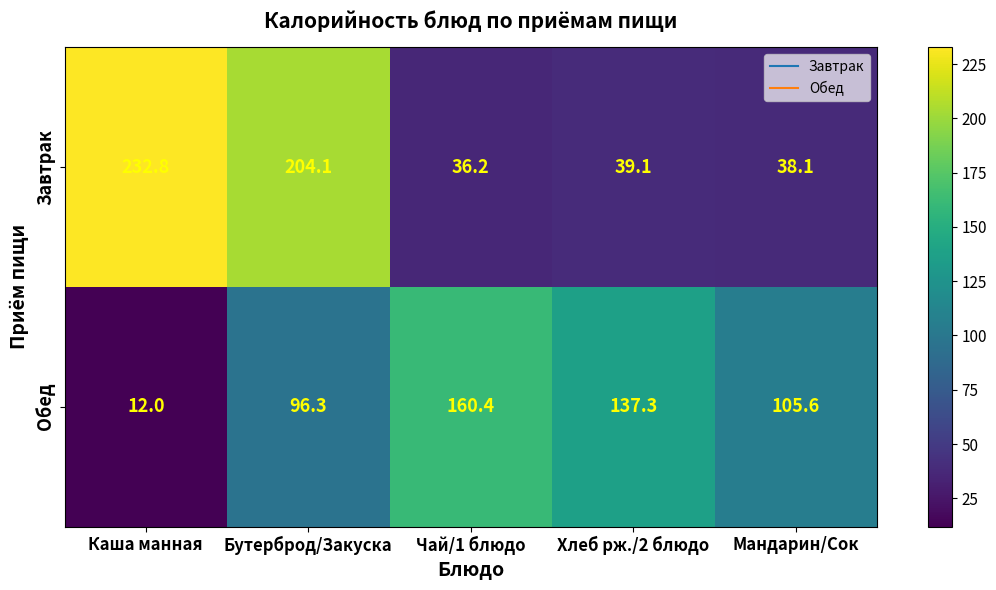

What is the average value of the Завтрак series?

110.1